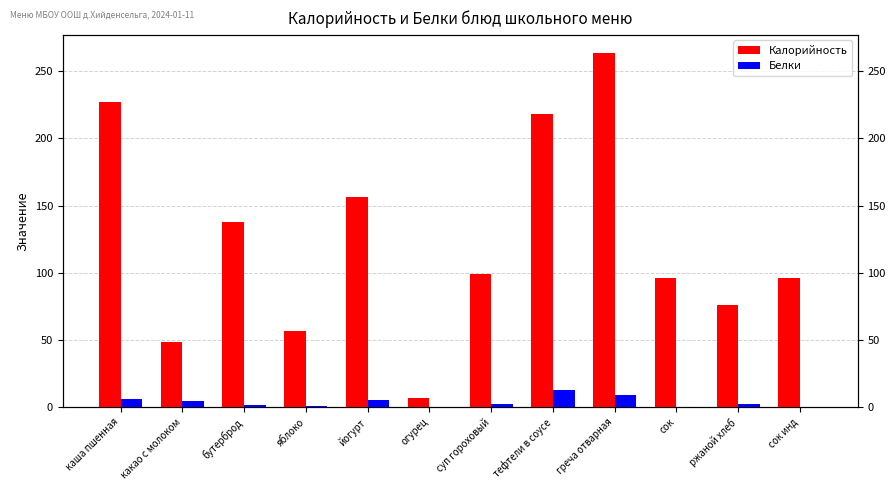

List the labels in order of Белки value, smallest first.

сок, сок инд, огурец, яблоко, бутерброд, суп гороховый, ржаной хлеб, какао с молоком, йогурт, каша пшенная, греча отварная, тефтели в соусе